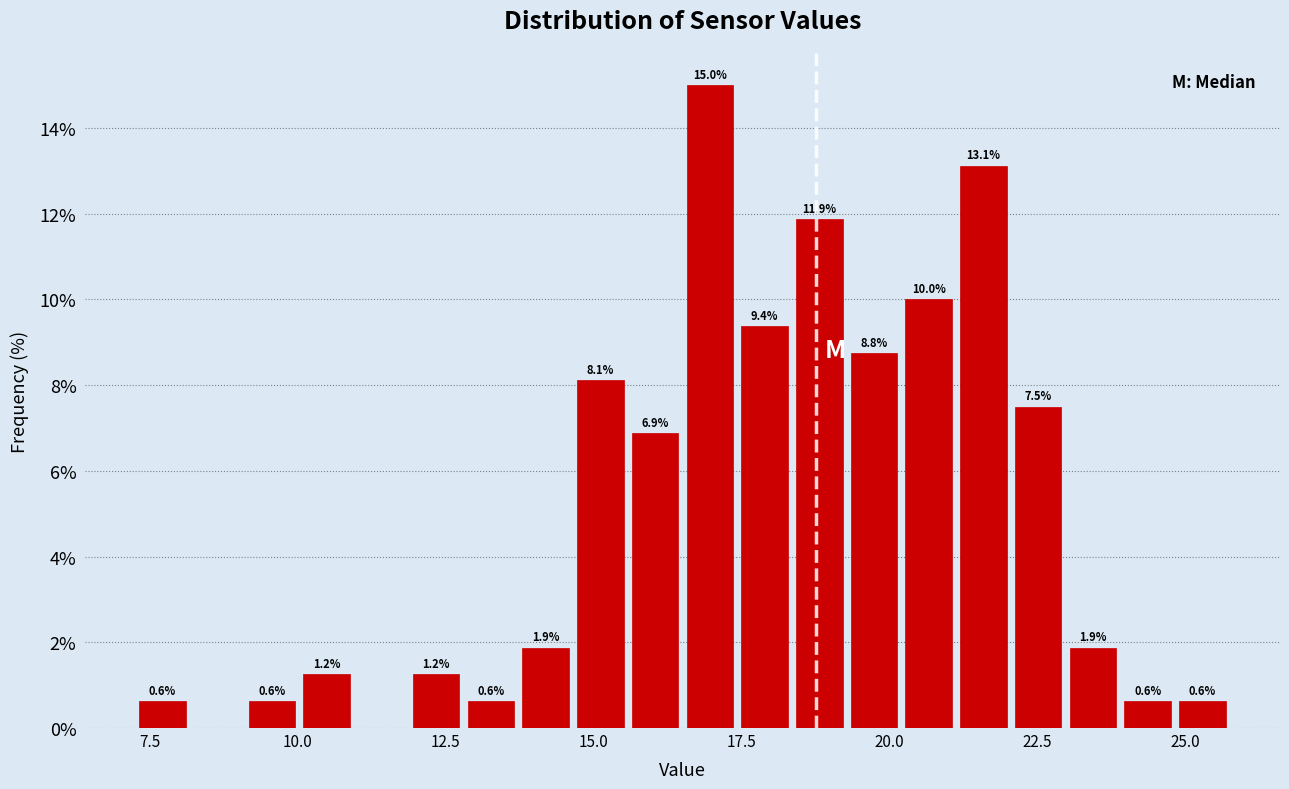

Read against the x-axis, roughly where is the centre of the tallest bar?

17.0